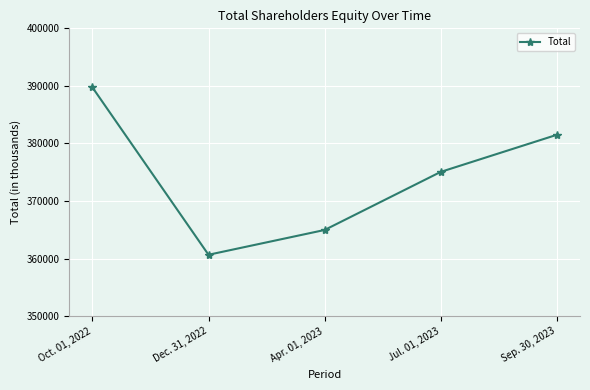

At which category does the data reach its first local valley?

Dec. 31, 2022